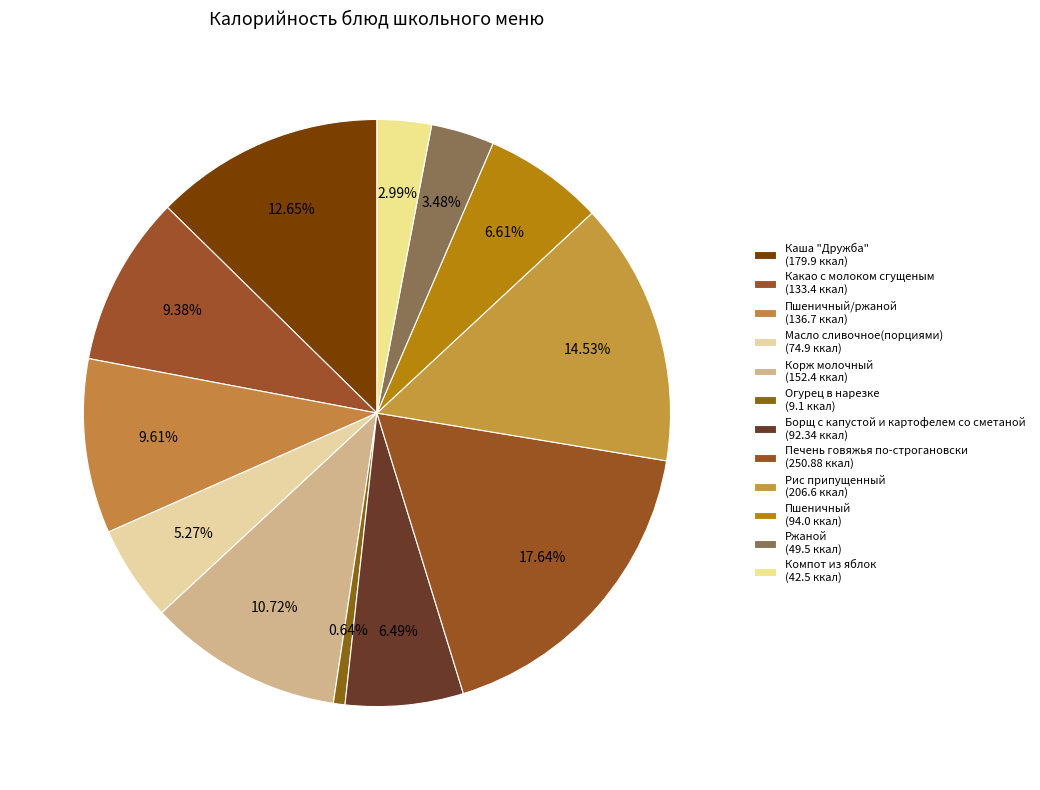

Rank the categories by value from highest to lowest.

Печень говяжья по-строгановски, Рис припущенный, Каша "Дружба", Корж молочный, Пшеничный/ржаной, Какао с молоком сгущеным, Пшеничный, Борщ с капустой и картофелем со сметаной, Масло сливочное(порциями), Ржаной, Компот из яблок, Огурец в нарезке